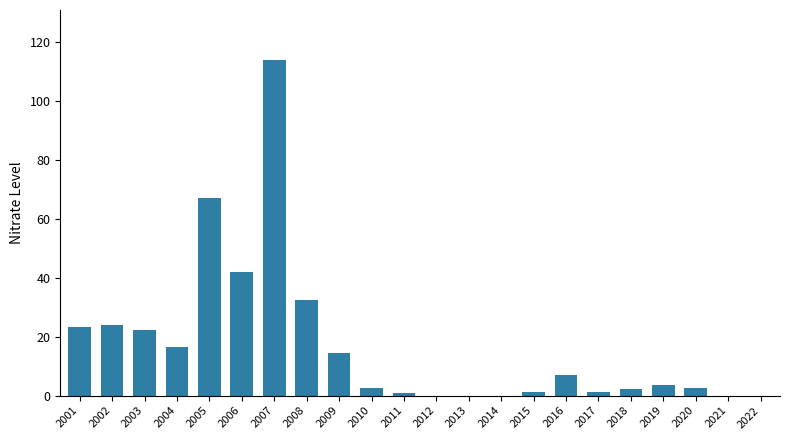

What is the greatest value displayed?

113.9